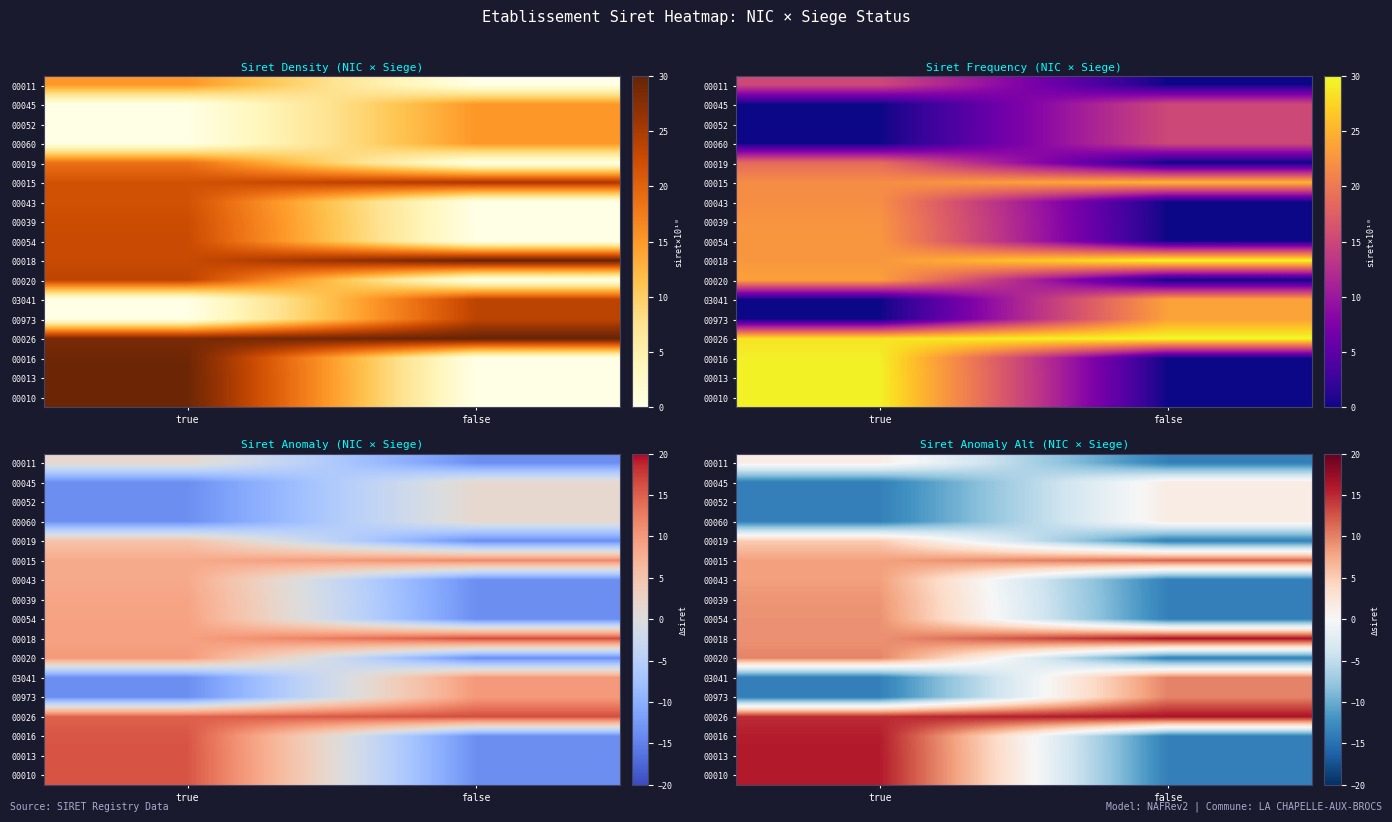

The value of 00052 at true is -13.6. True or false?

True